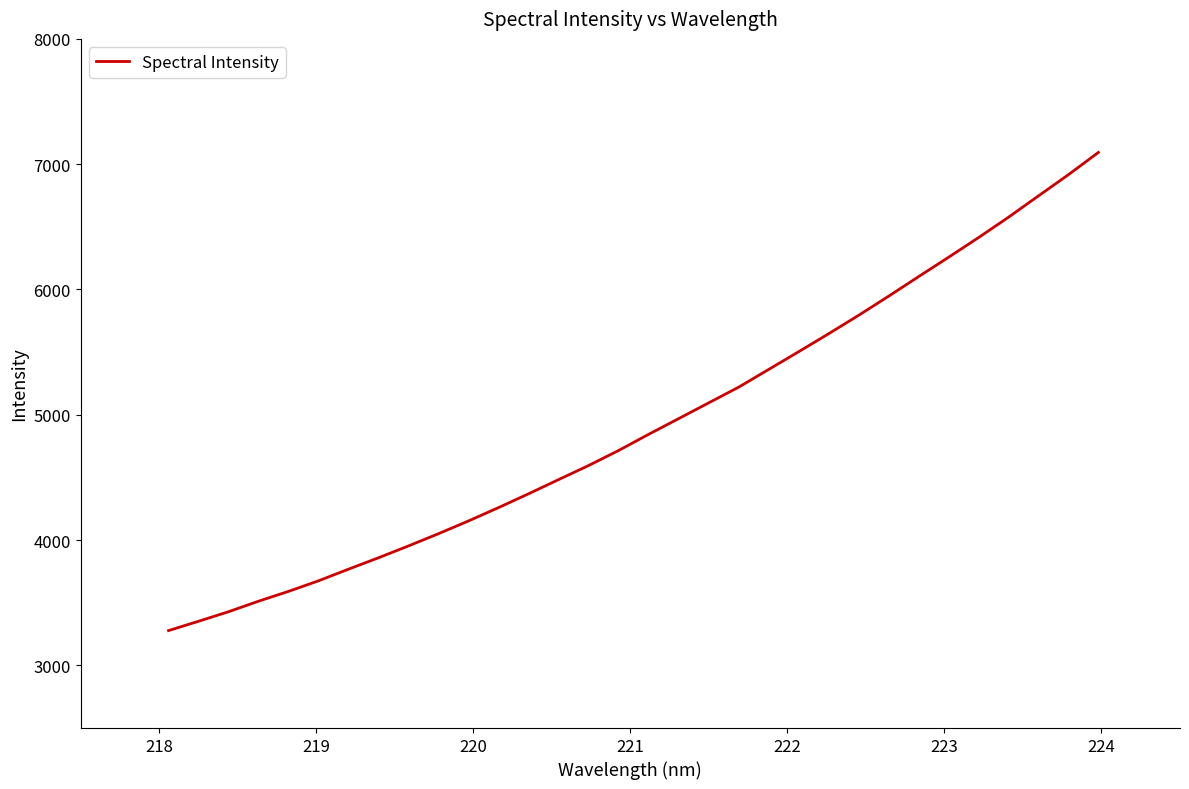

What is the minimum value shown in the chart?

3277.7